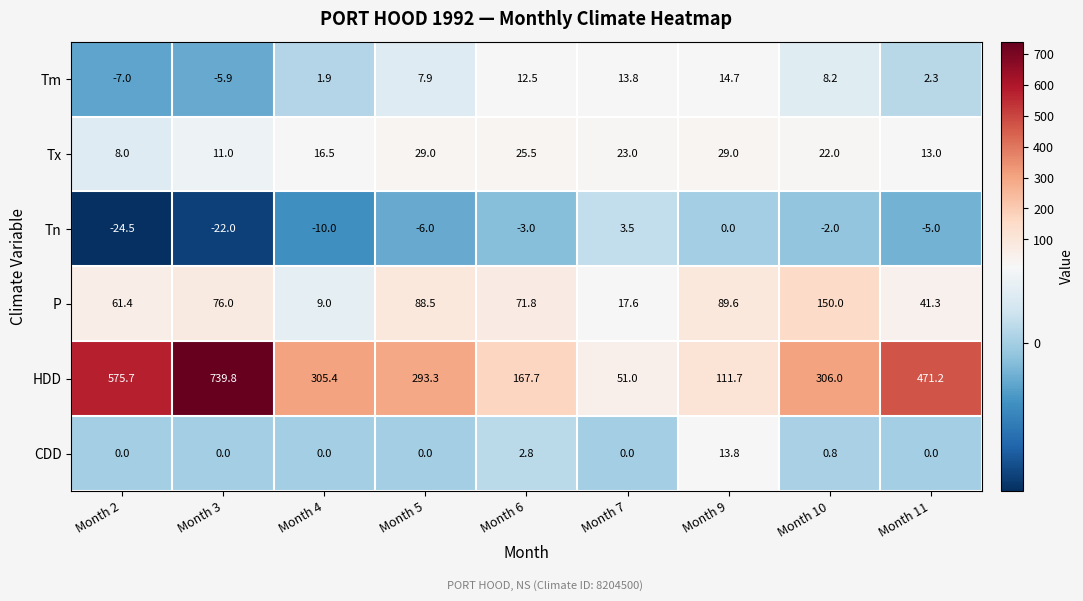

What is the total value across all series at Month 7?

108.9